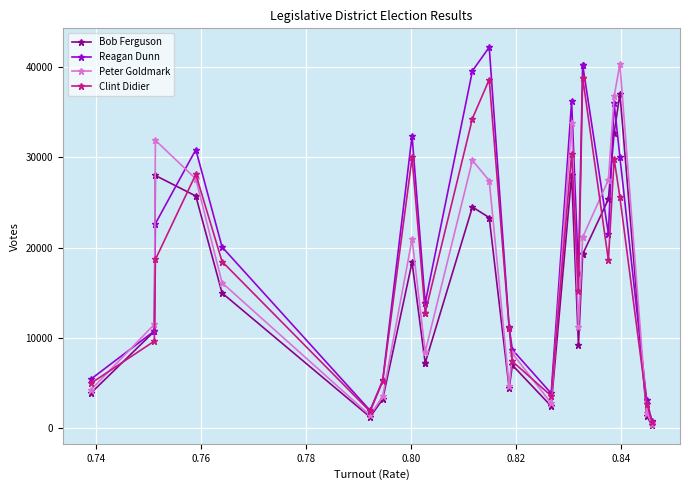

What is the difference between the maximum and minimum values in the Peter Goldmark series?

39862